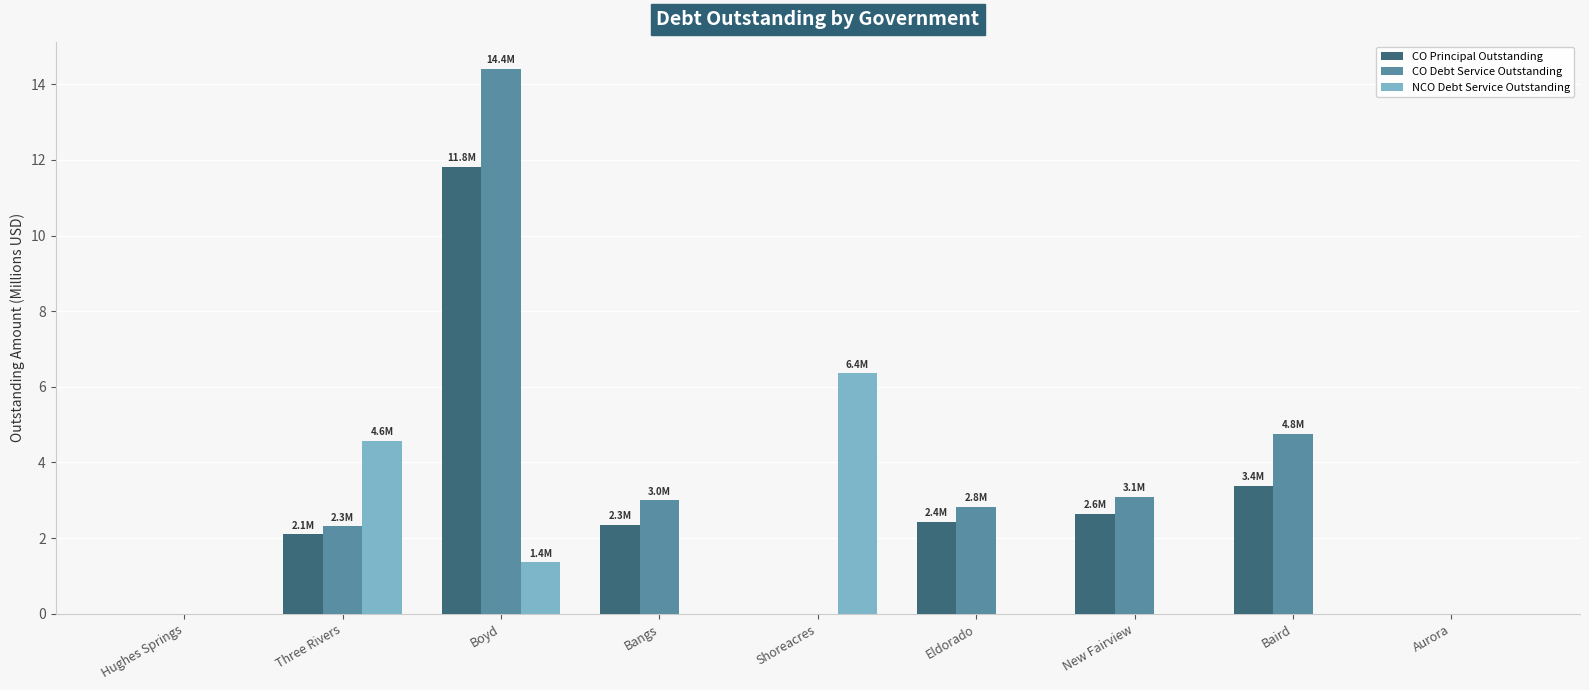

What is the highest value of the CO Debt Service Outstanding series?

14.4